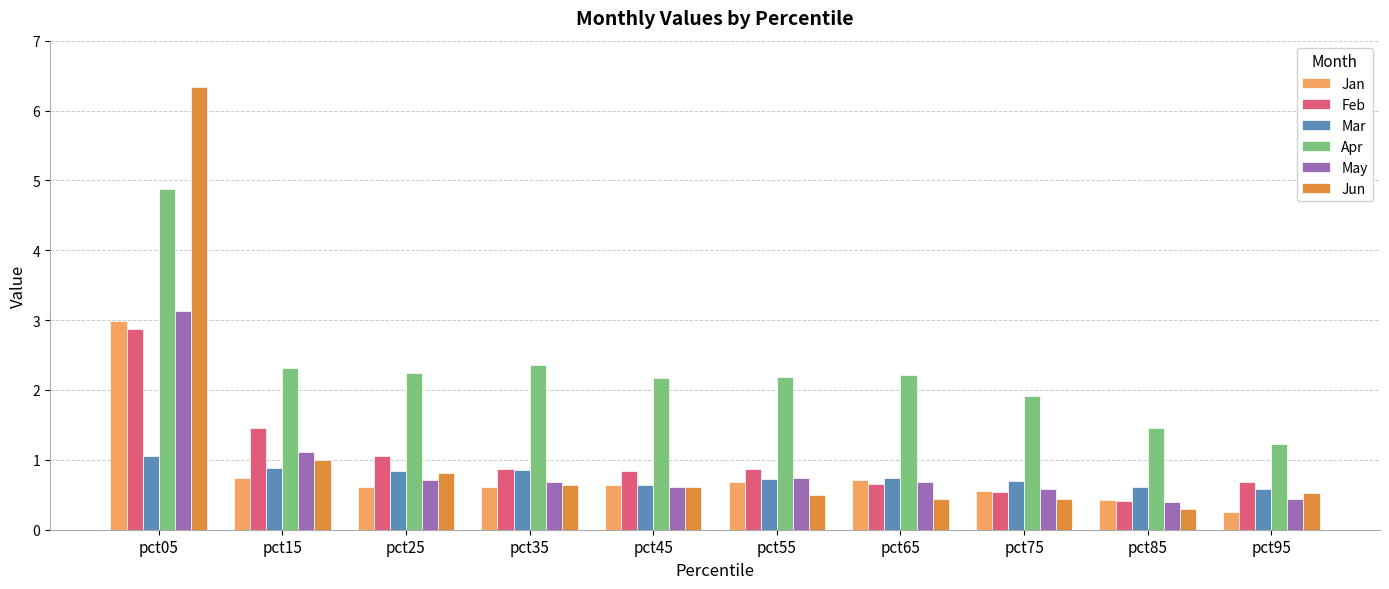

The Jun series shows 0.6 at pct45. True or false?

True